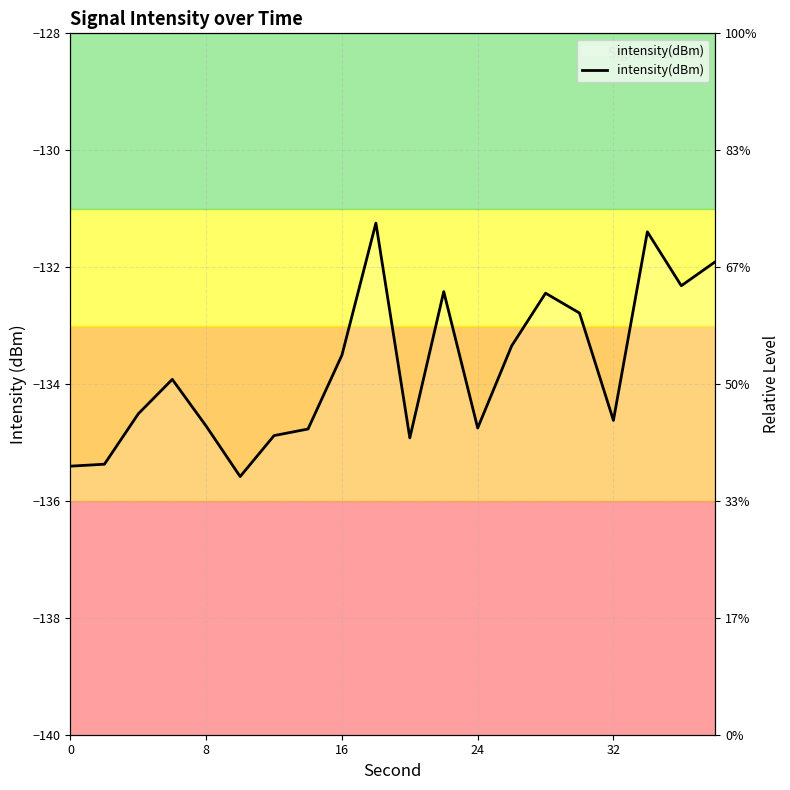

How many interior local valleys (lower than both neighbors) does the data have?

5